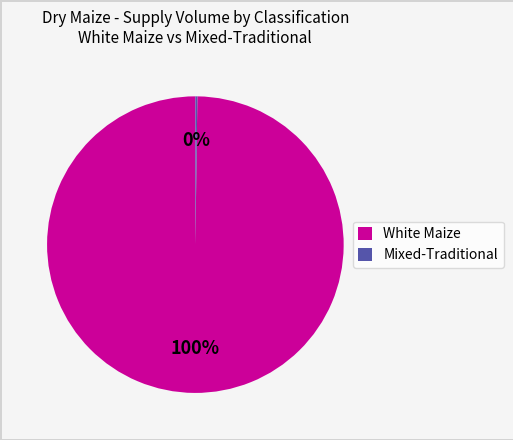

Which slice represents more than half of the pie?

White Maize